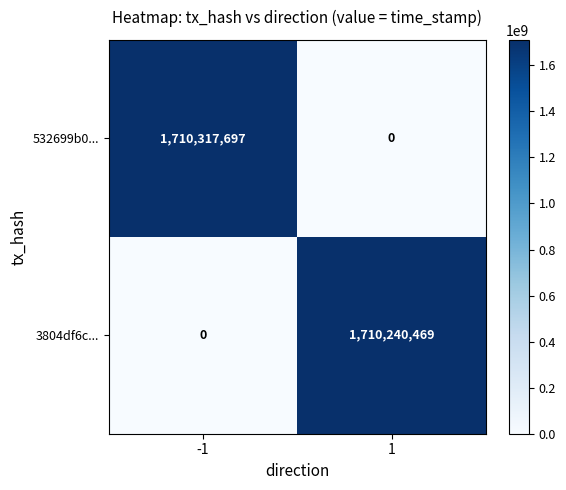

Reading right to left, what are all the values shown in this chart?

532699b0...: 0	1710317697
3804df6c...: 1710240469	0